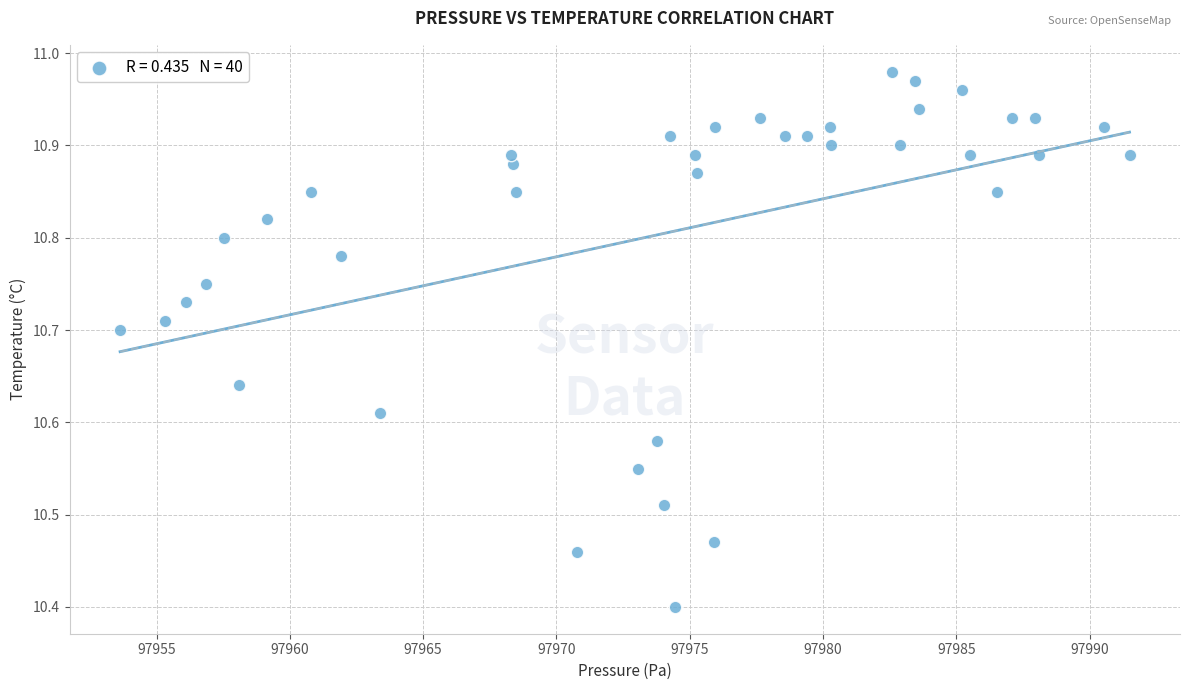

What is the range of Y values (max minus min)?

0.6